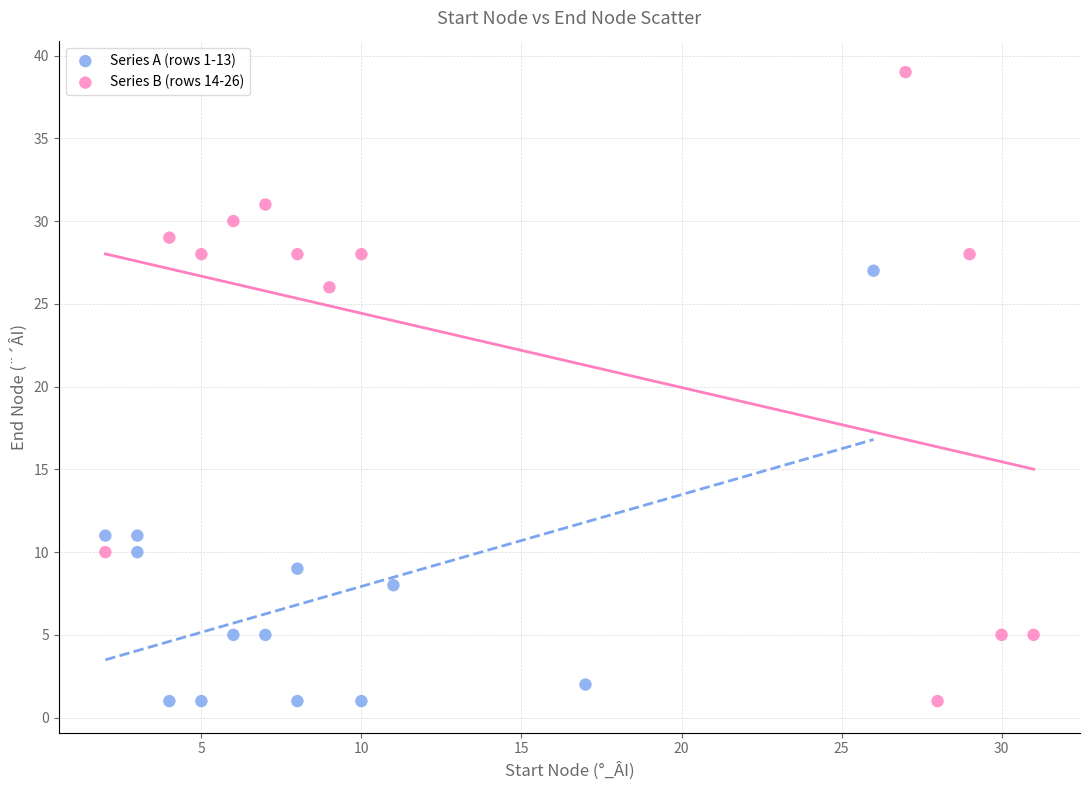

Which series reaches the maximum Y coordinate?

Series B (rows 14-26)